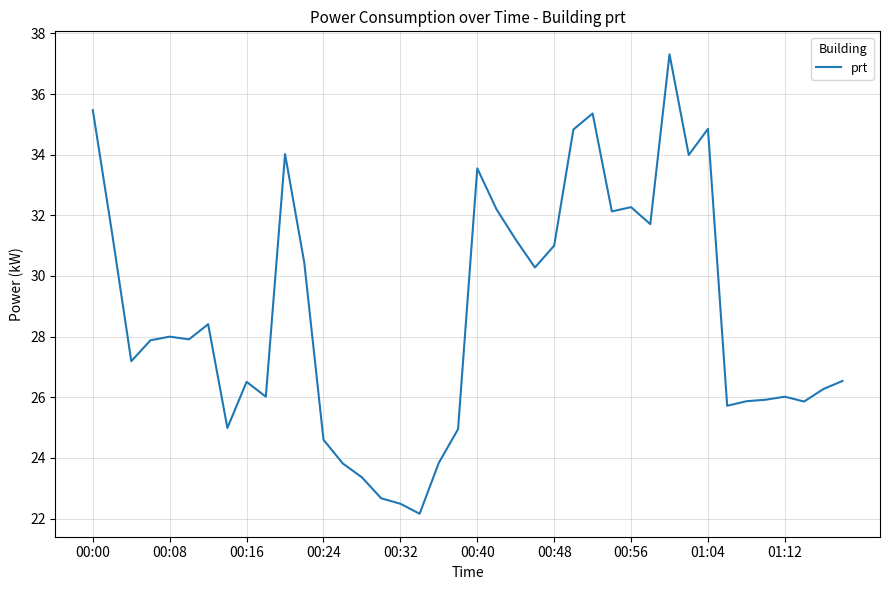

What is the difference between the maximum and second lowest values?

14.8